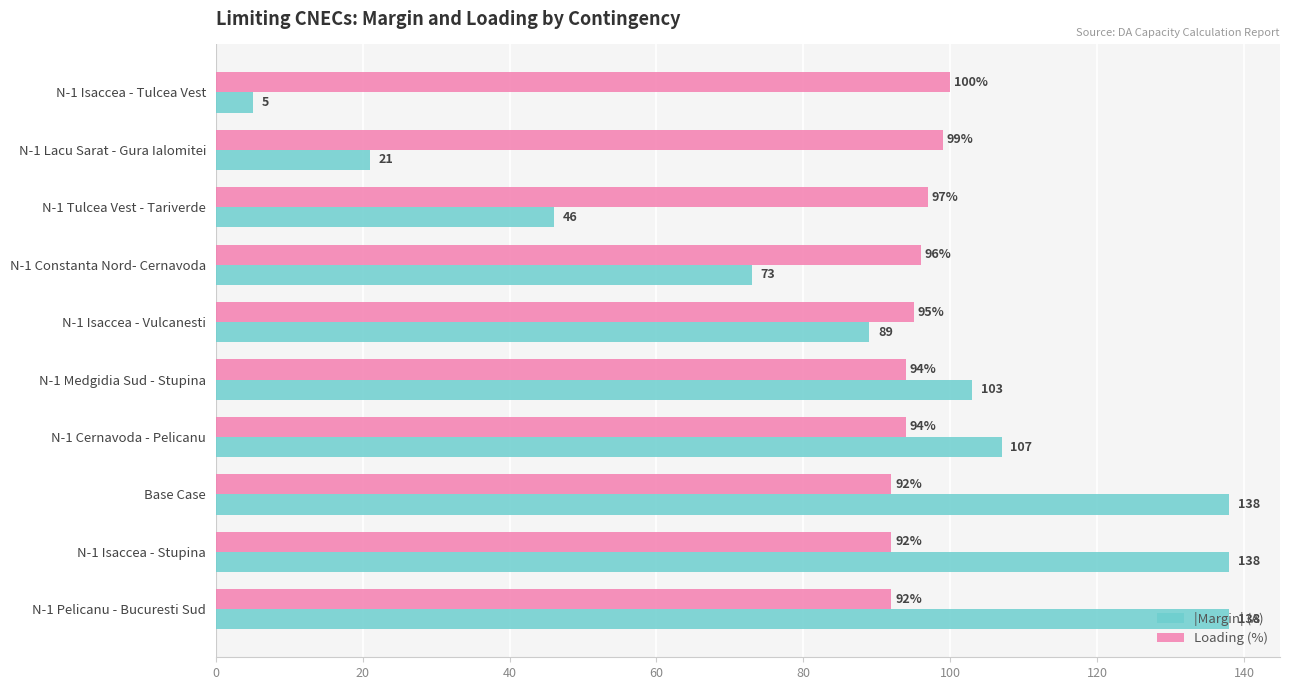

Which series has the widest spread of values?

|Margin| (A)